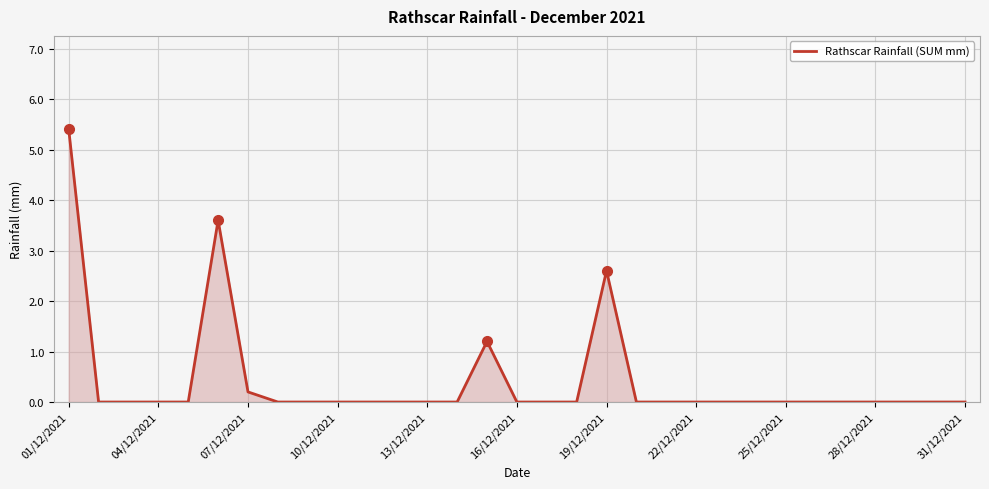

What is the difference between the maximum and minimum values?

5.4